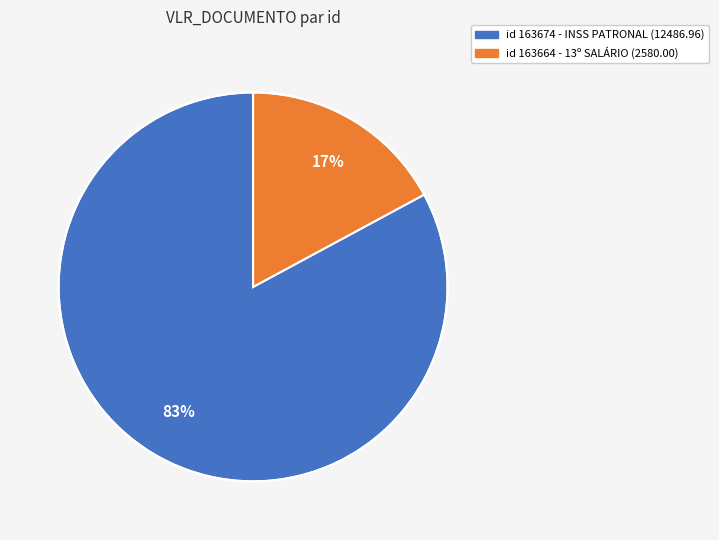

How many segments does this pie chart have?

2